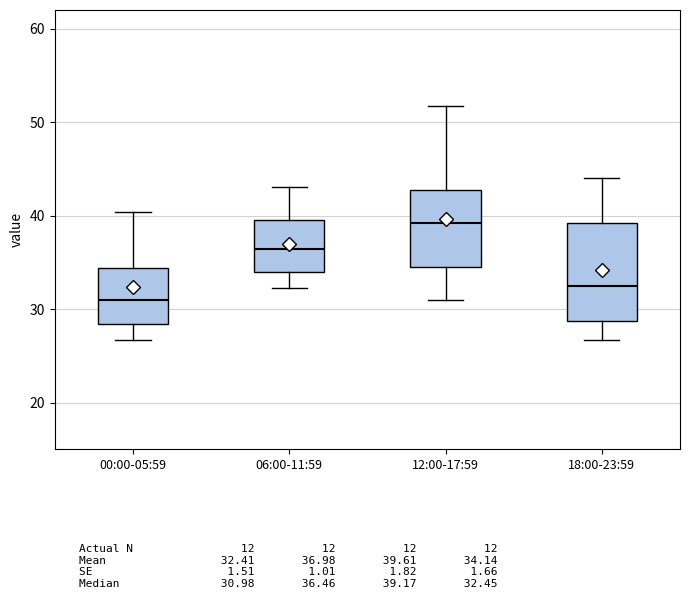

Where does the upper whisker of the box for 06:00-11:59 end on the y-axis? The values are not printed on the chart, so give them approximately, as read against the axis.

43